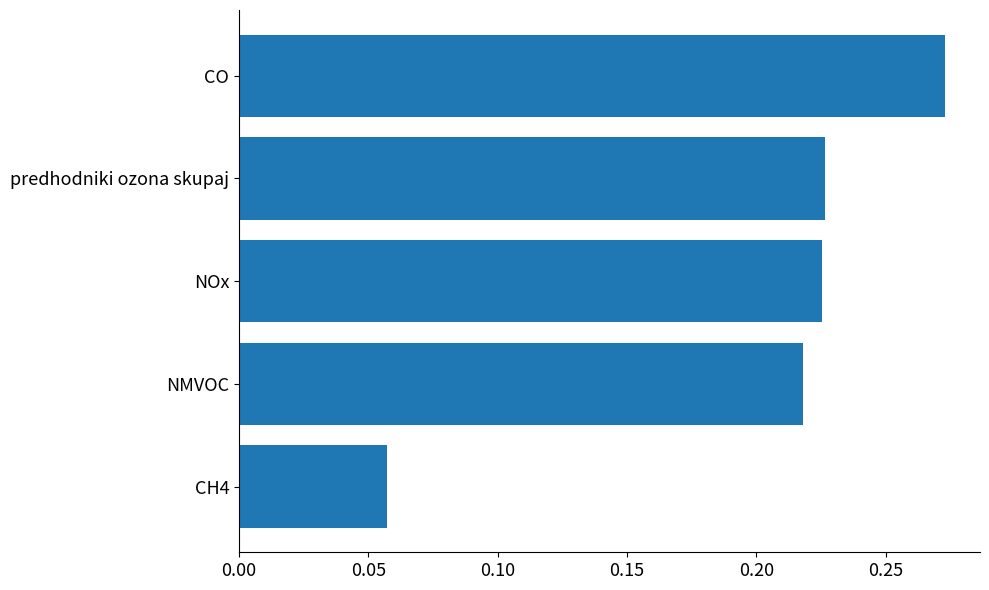

The chart shows a value of 0.1 at predhodniki ozona skupaj. True or false?

False